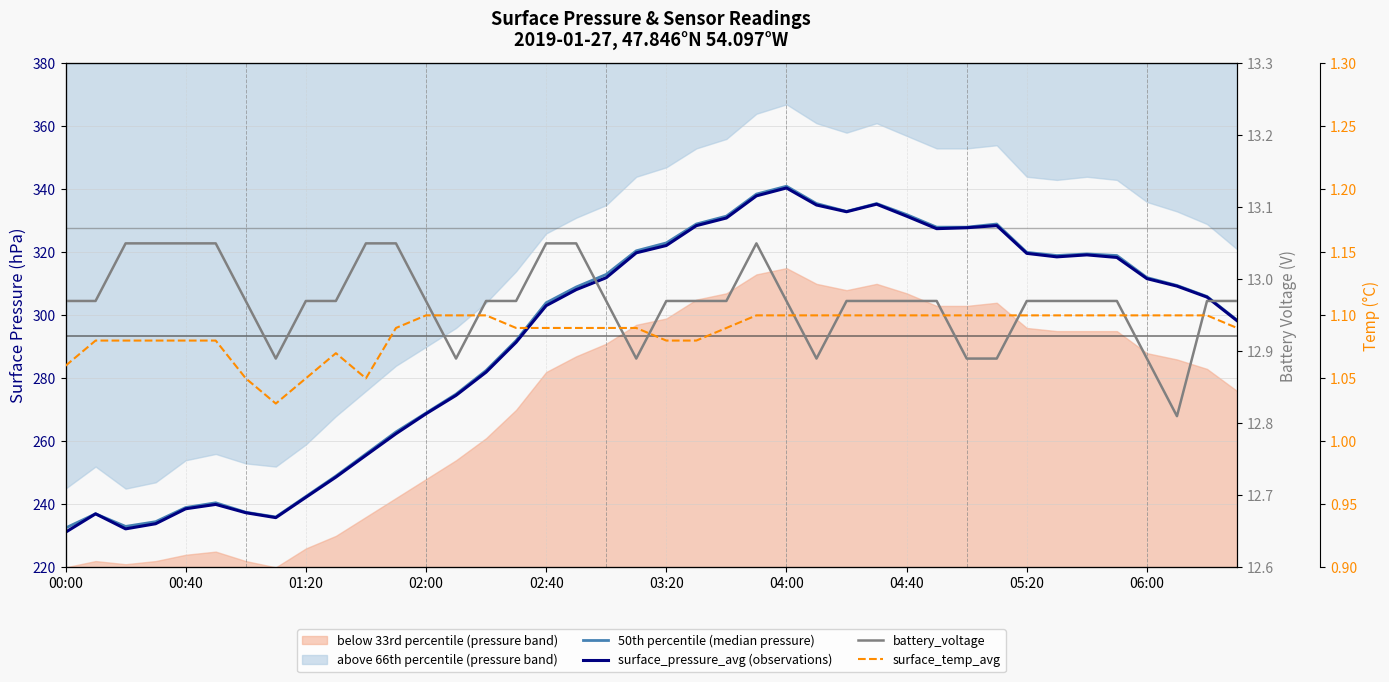

Is it true that surface_temp_avg equals 1.1 at 17?

True